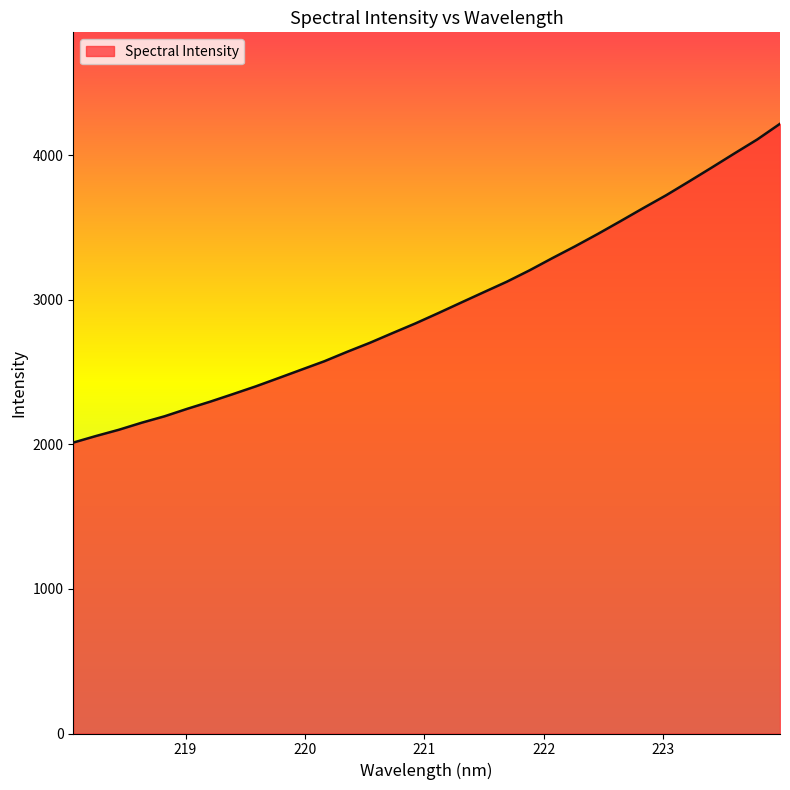

What is the smallest value displayed?

2013.1